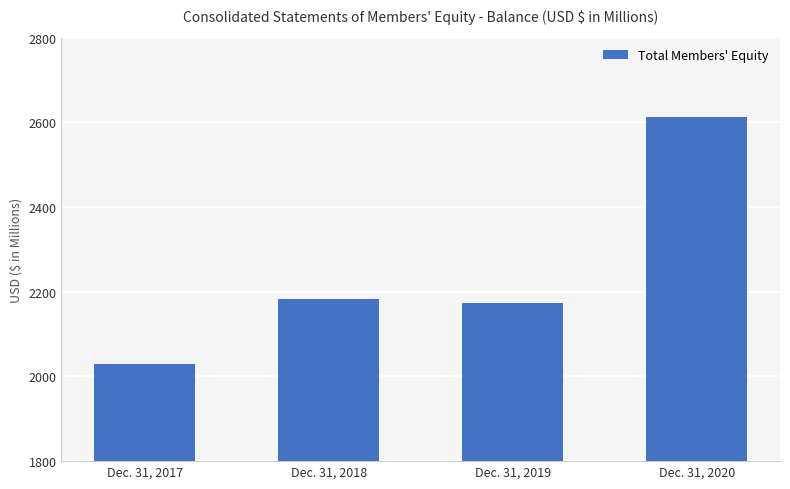

What is the approximate value at Dec. 31, 2018, to the nearest 10?

2180